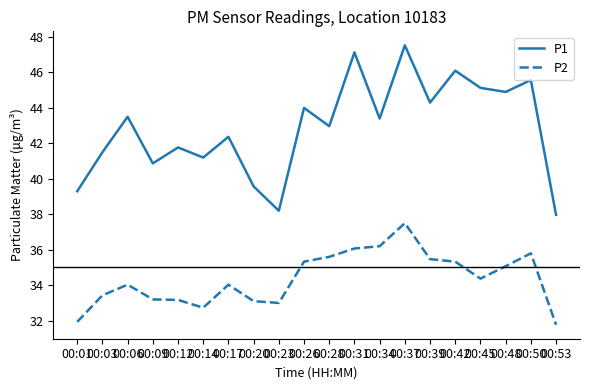

Rank the series by their average value, from highest to lowest.

P1, P2